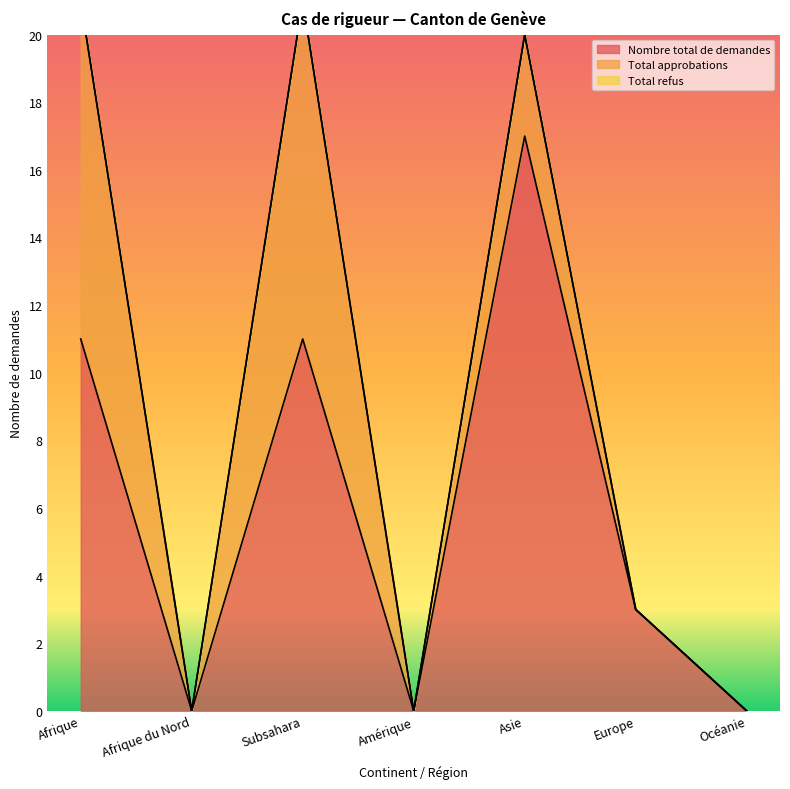

How many interior local peaks does the Nombre total de demandes series have?

2